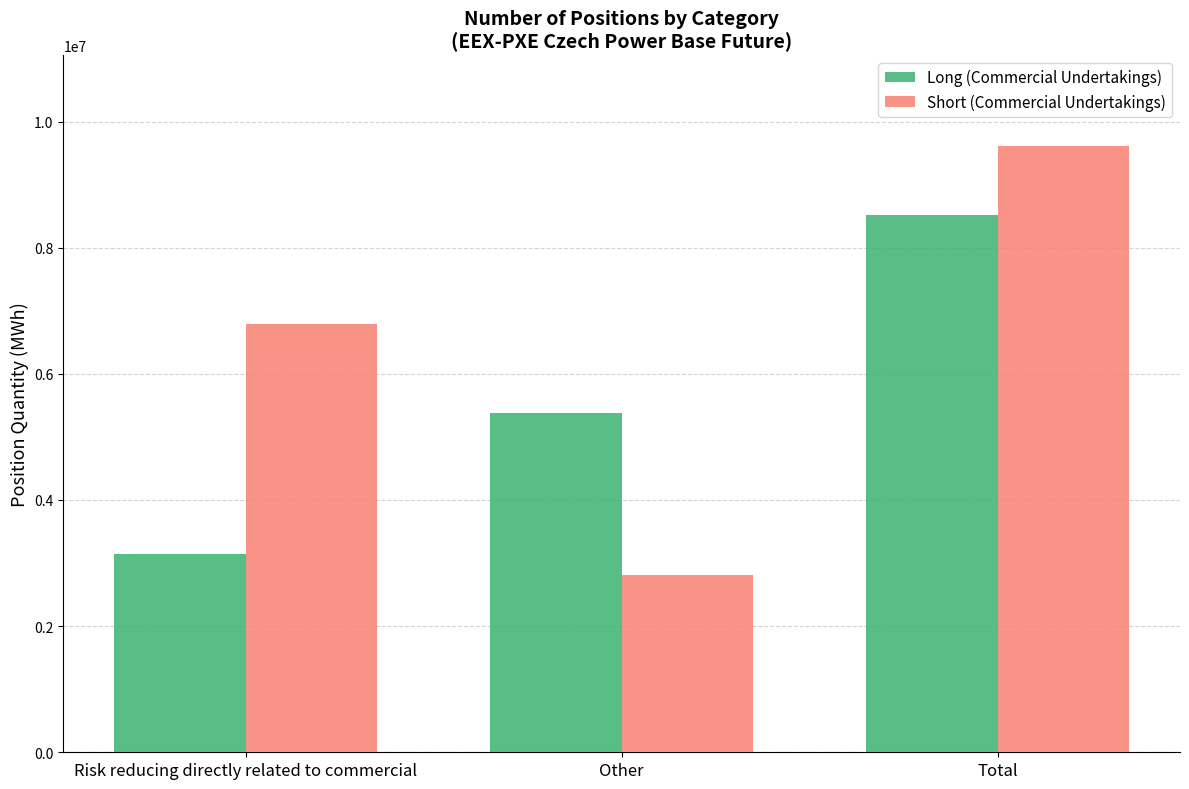

What is the difference between the maximum and minimum values in the Short (Commercial Undertakings) series?

6791494